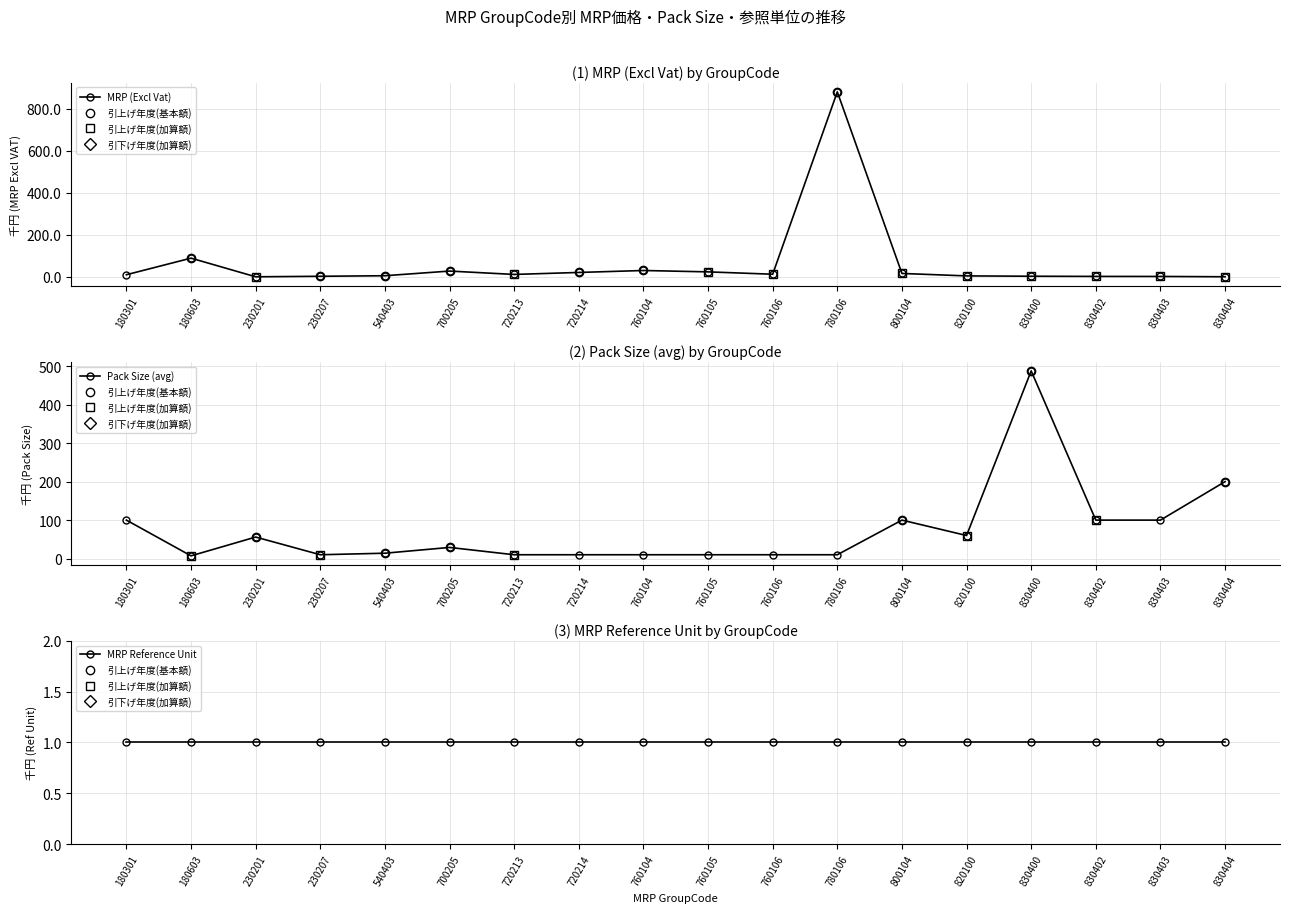

What is the average value of the Pack Size (avg) series?

73.5